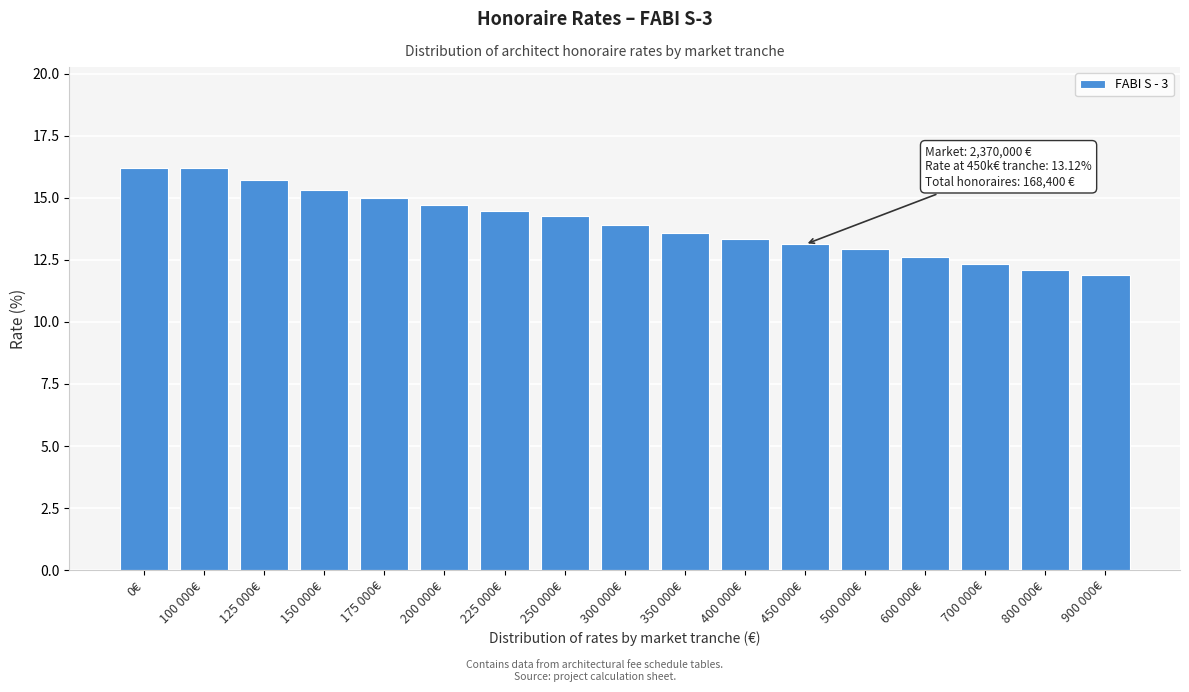

What is the greatest value displayed?

16.2